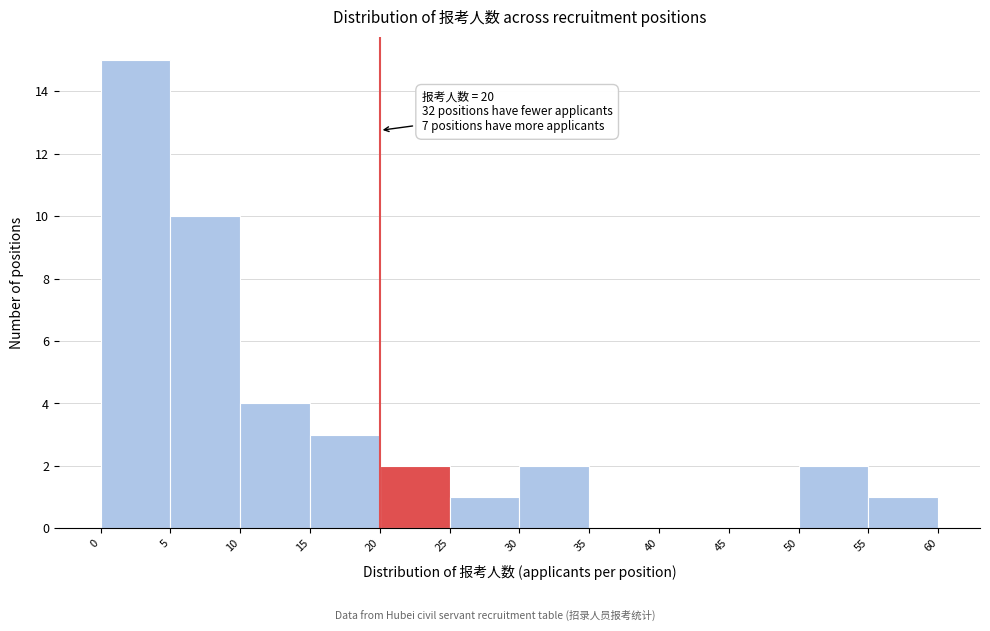

Over which range of the x-axis is the bar tallest?

0 to 5